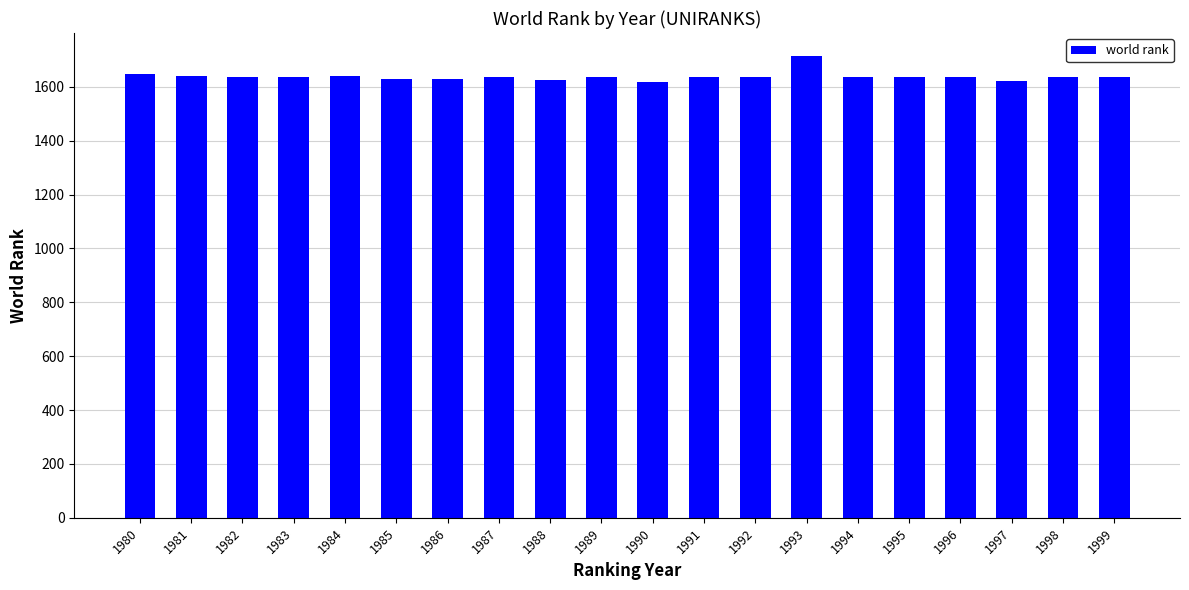

True or false: the data shows 1014 at 1986.

False